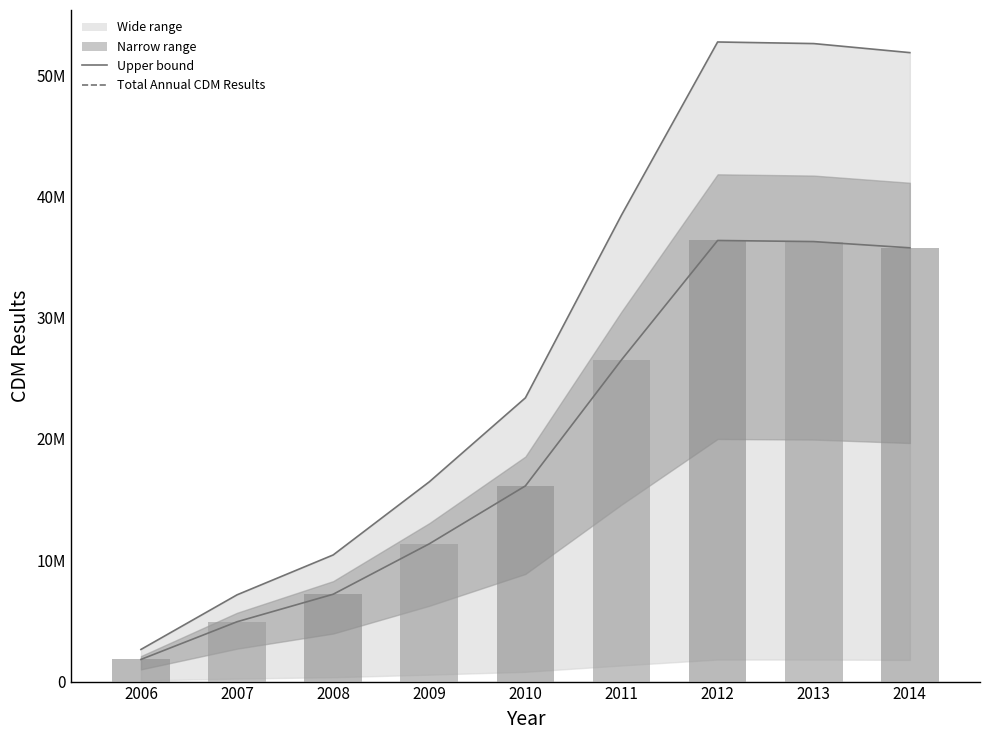

What is the sum of the Upper bound values at 2007 and 2011?

45606662.3